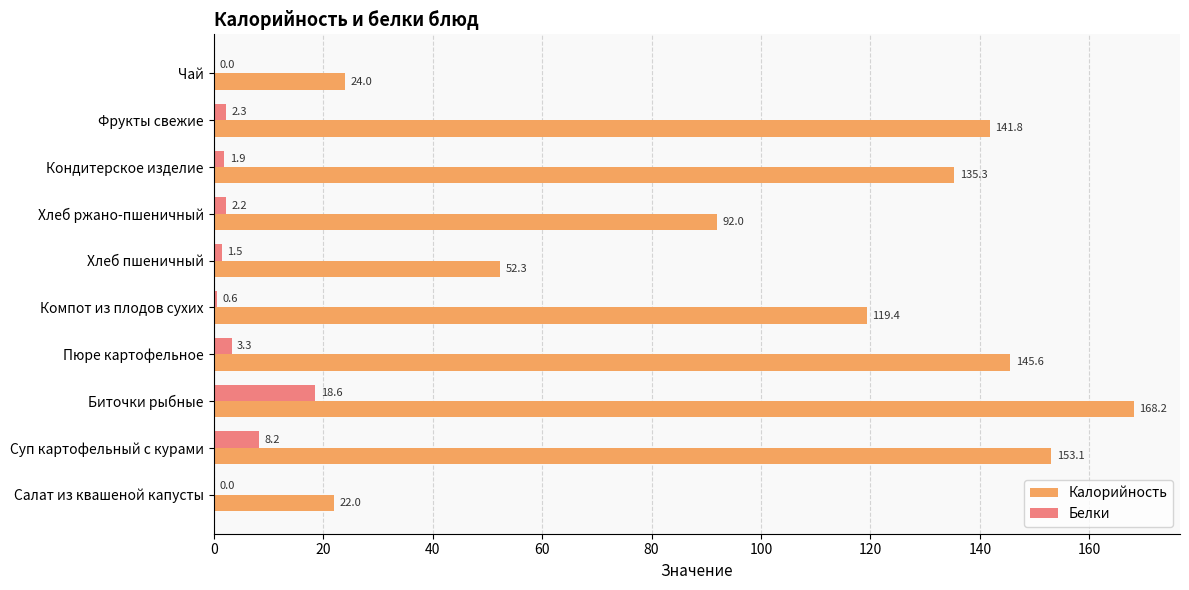

Which series changed the most between Салат из квашеной капусты and Пюре картофельное?

Калорийность